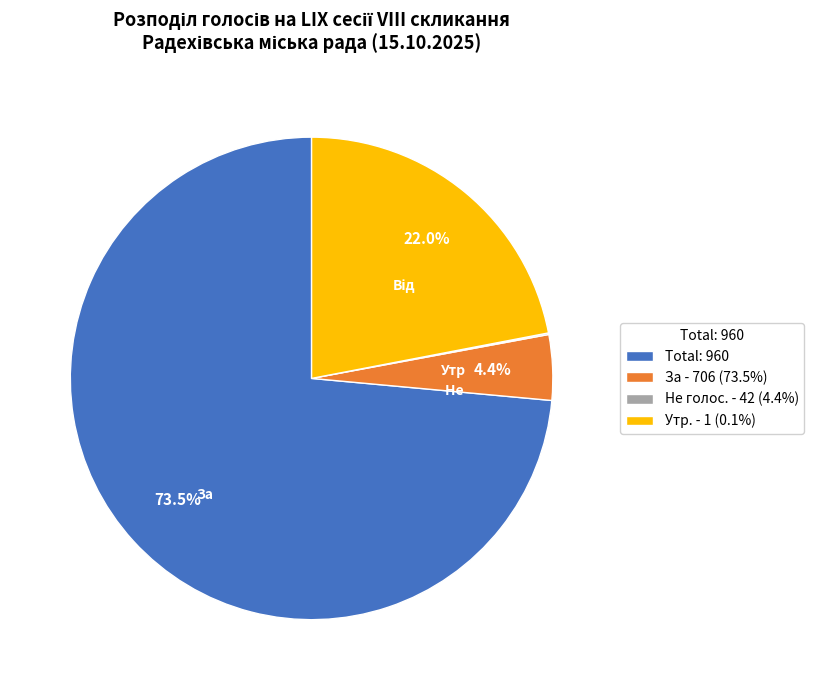

To the nearest percent, what is the average slice percentage?

25%